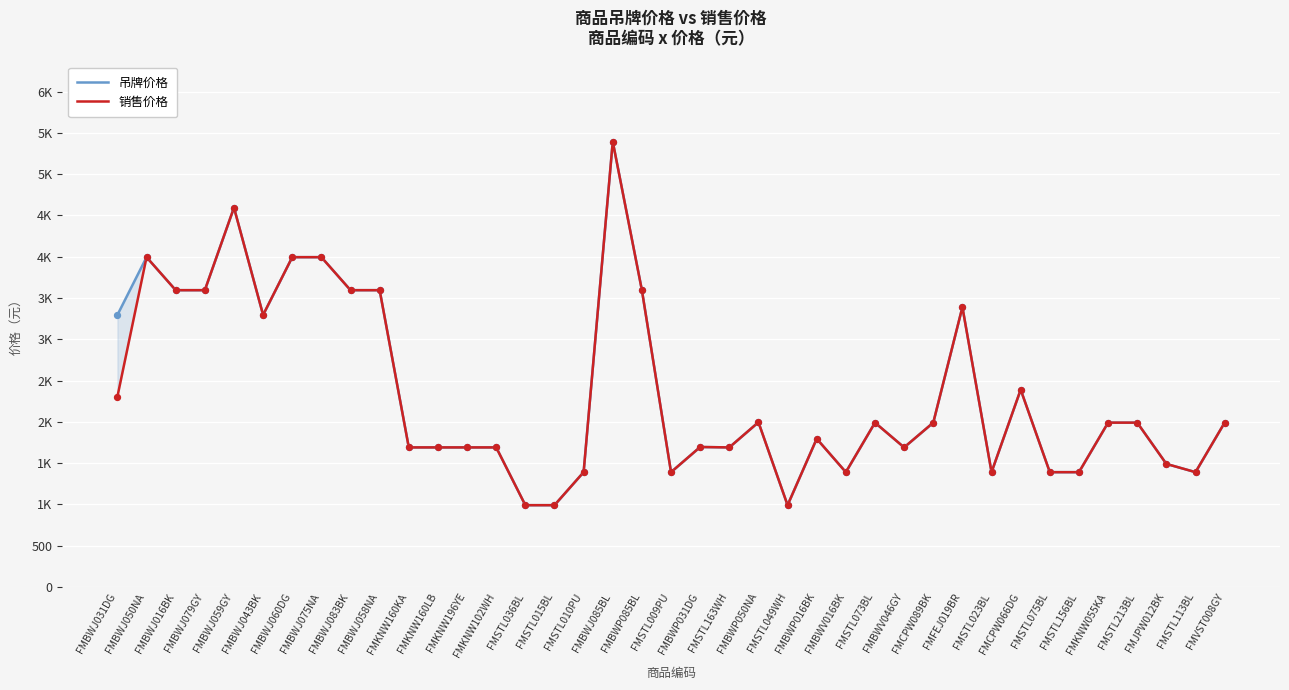

What is the total value across all series at FMBWJ059GY?

9190